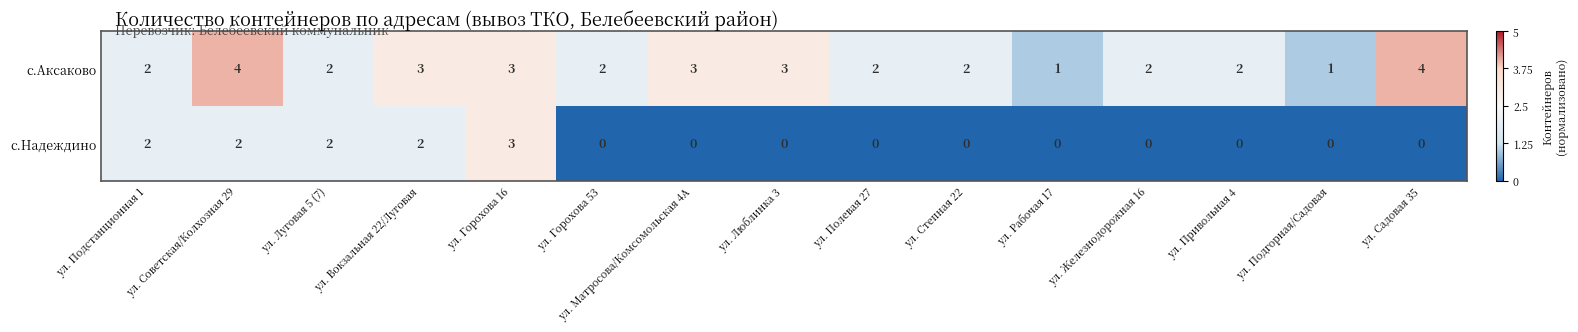

Count the number of data series in this chart.

2